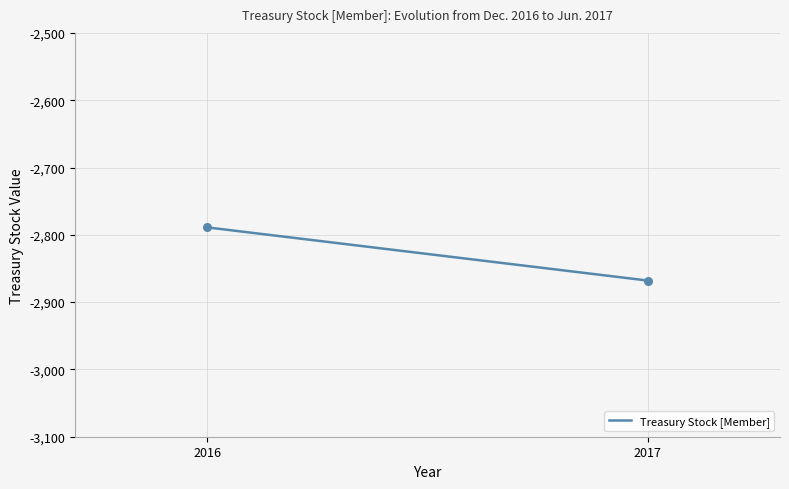

What is the smallest value displayed?

-2868.0